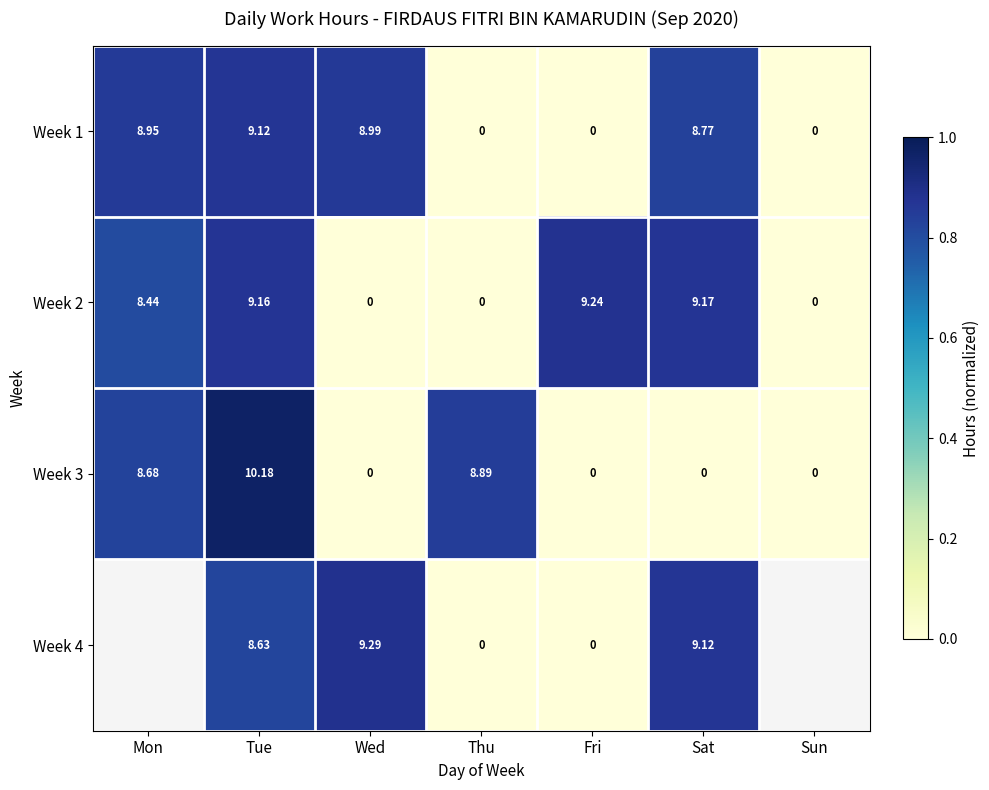

At which label does Week 3 reach its peak?

Tue